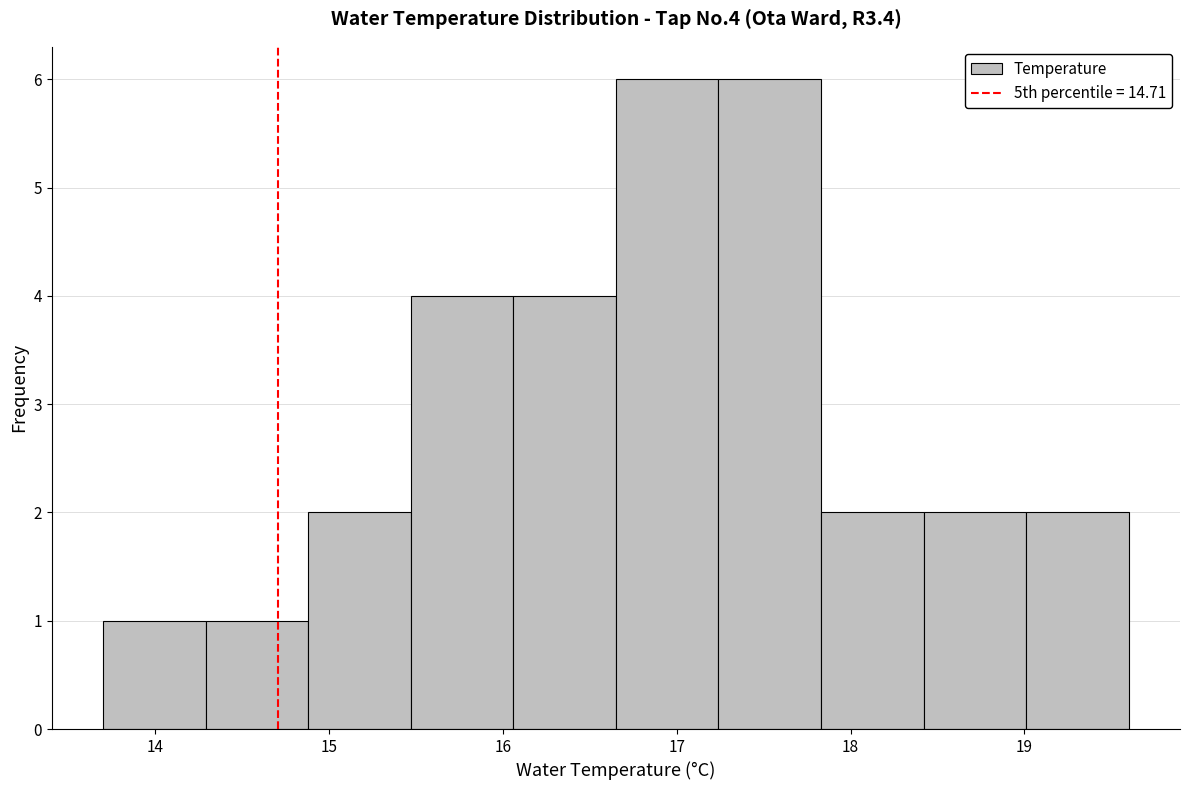

Reading left to right, list every bar in this chart as the range it spans on the x-axis followed by its height. Neither the bar edges nor the heights are printed on the chart, so give them approximately, as read against the axes.

13.70 to 14.29: 1
14.29 to 14.88: 1
14.88 to 15.47: 2
15.47 to 16.06: 4
16.06 to 16.65: 4
16.65 to 17.24: 6
17.24 to 17.83: 6
17.83 to 18.42: 2
18.42 to 19.01: 2
19.01 to 19.60: 2